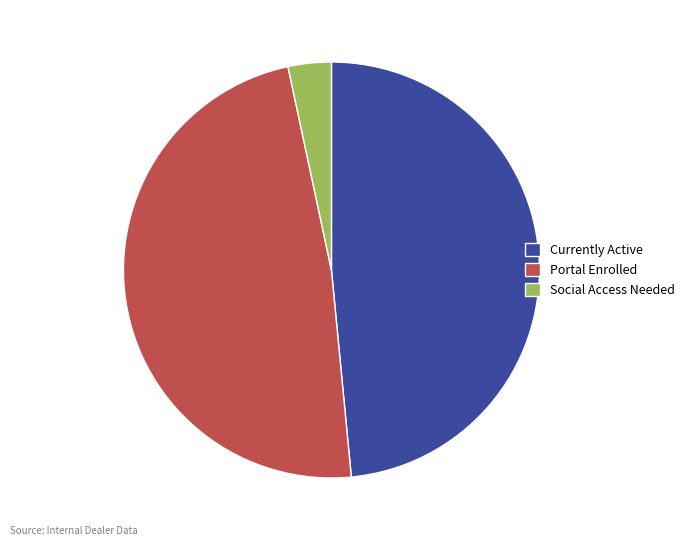

Approximately how many times larger is the value at Portal Enrolled compared to Social Access Needed?

14.4